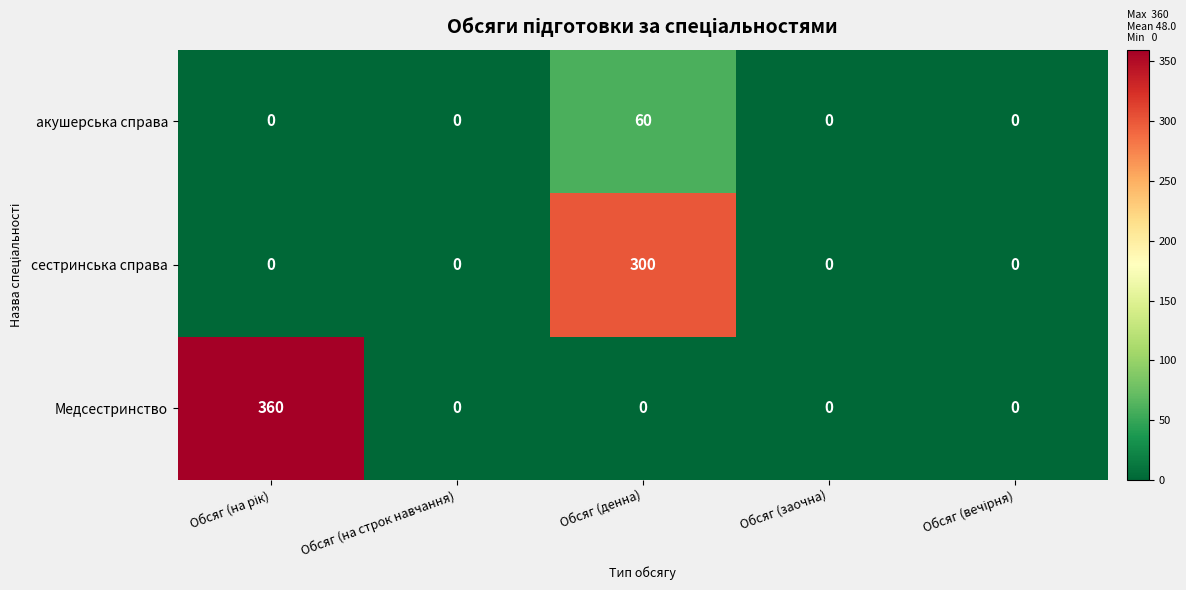

True or false: сестринська справа has a value of 187 at Обсяг (на строк навчання).

False